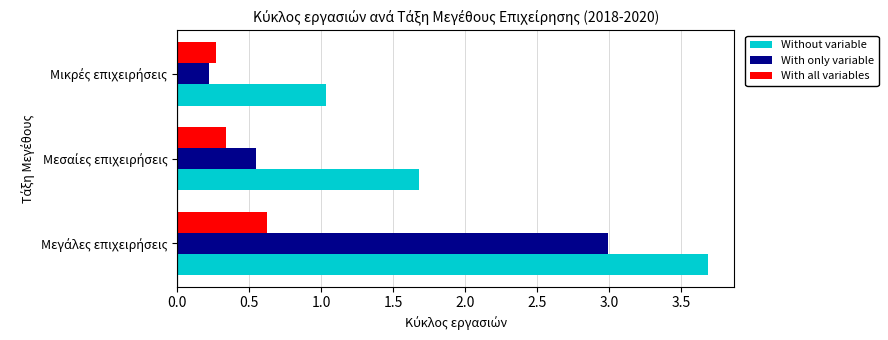

What is the sum of all With only variable values?

3.8